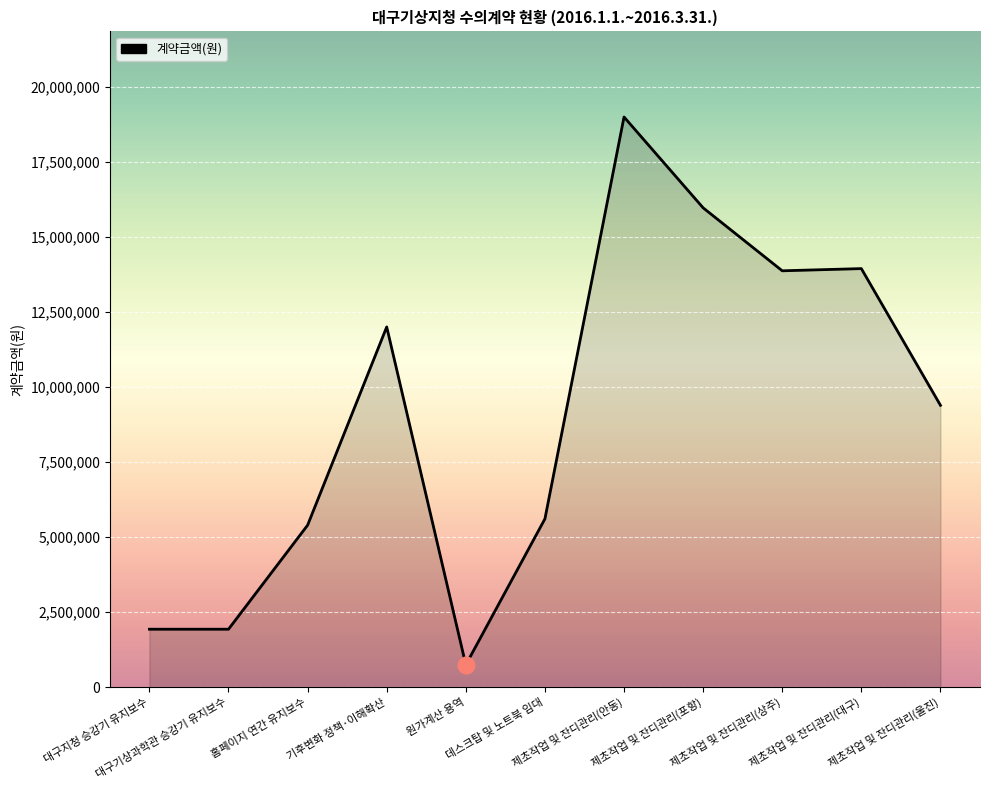

What is the difference between the maximum and minimum values?

18240000